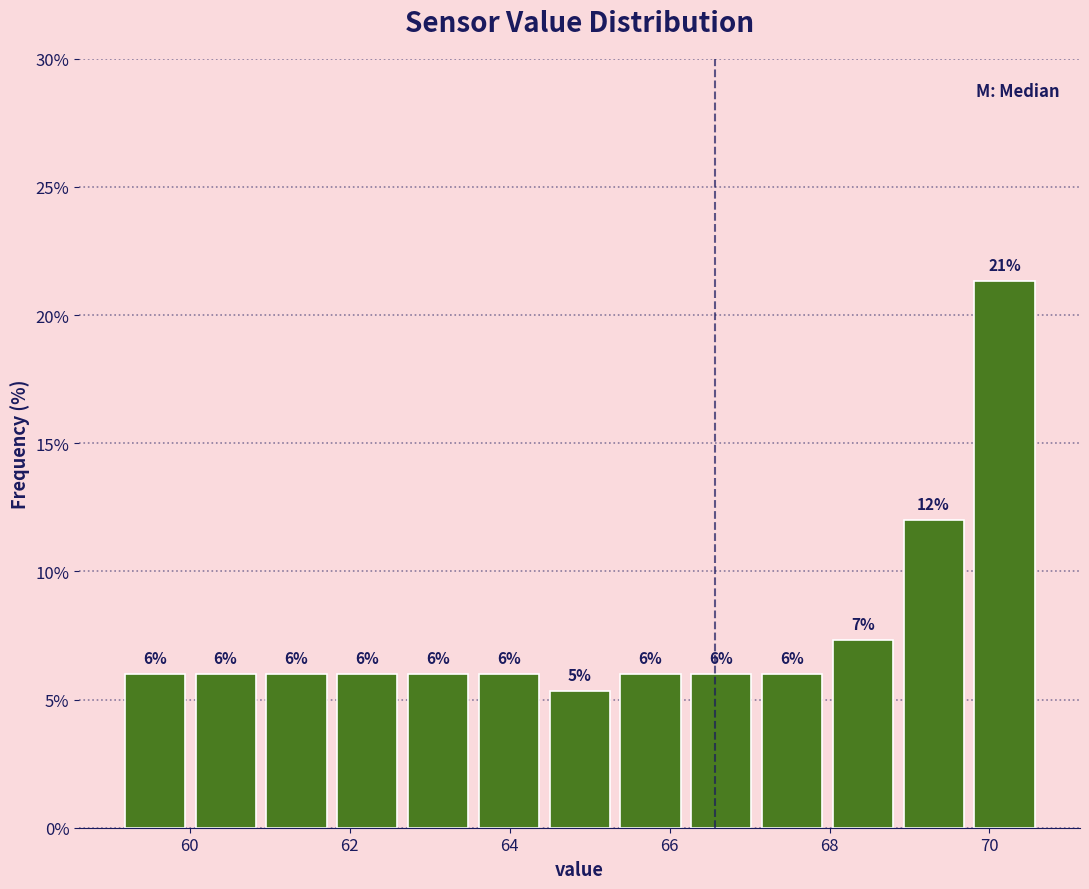

Over which range of the x-axis is the bar tallest?

69.8 to 70.6